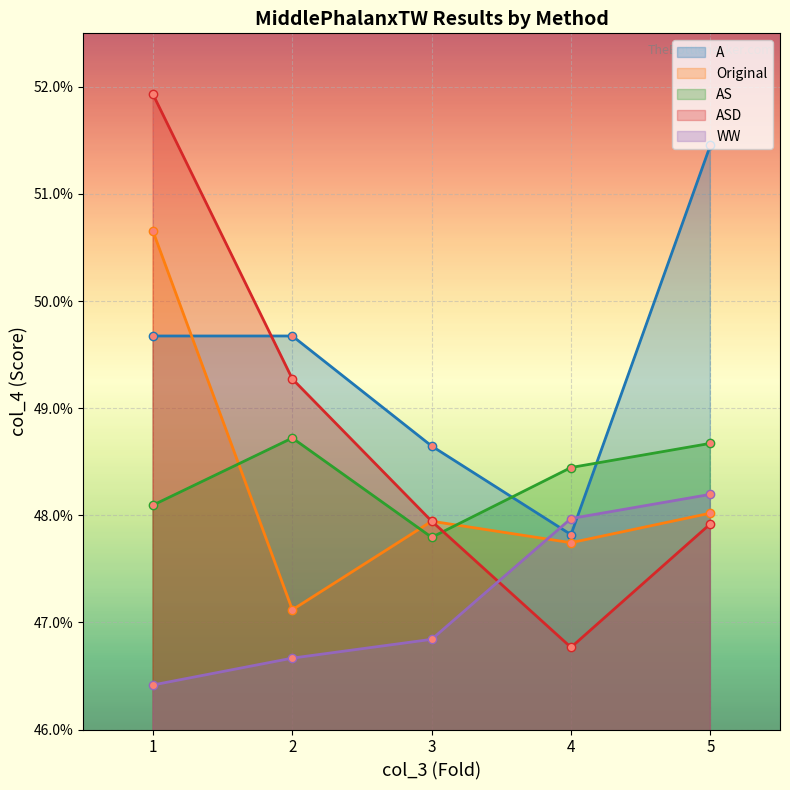

Where is the first local minimum for AS?

3